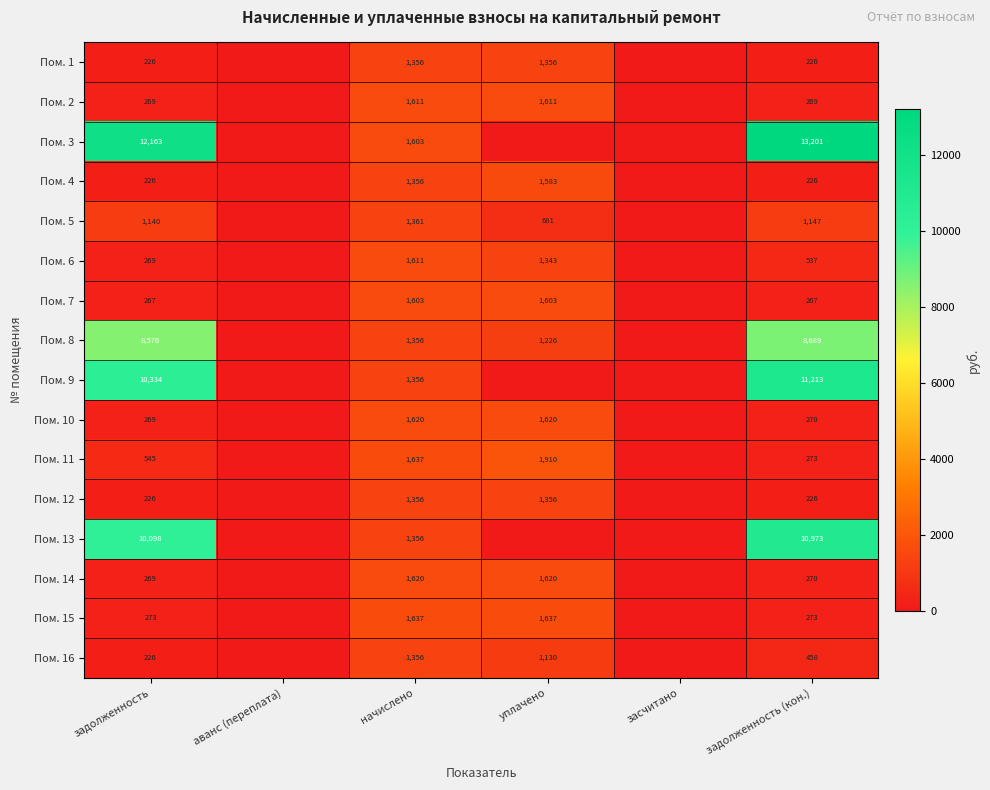

Is it true that Пом. 3 equals 3874 at задолженность?

False